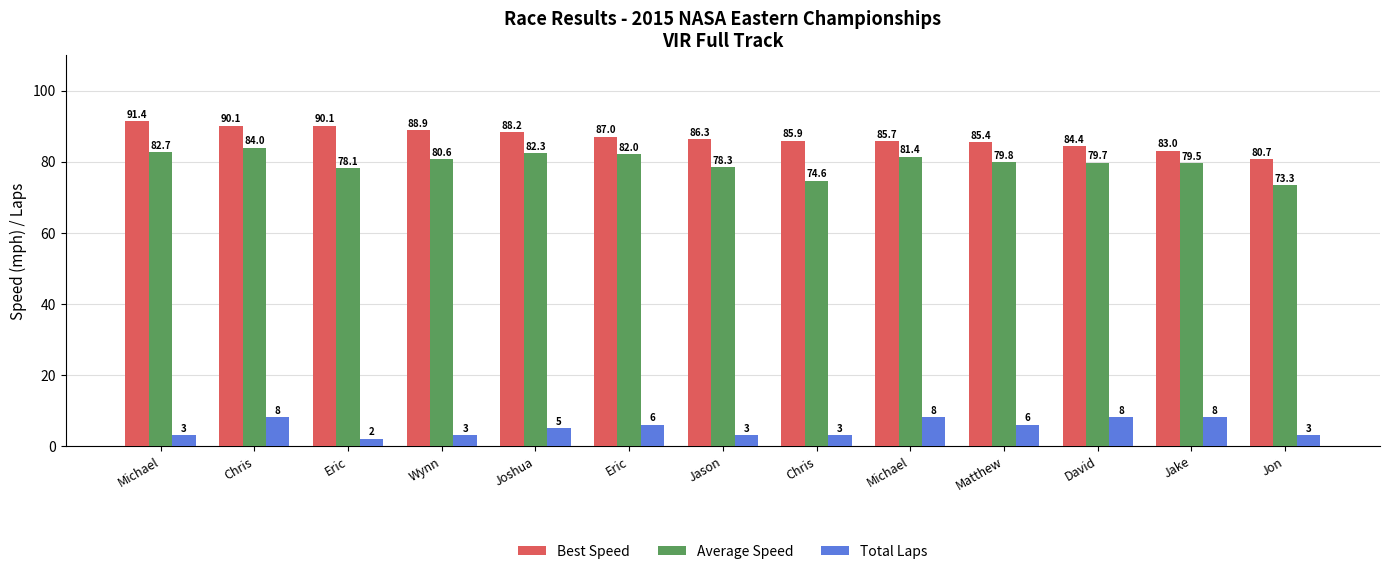

What is the smallest value displayed?

2.0